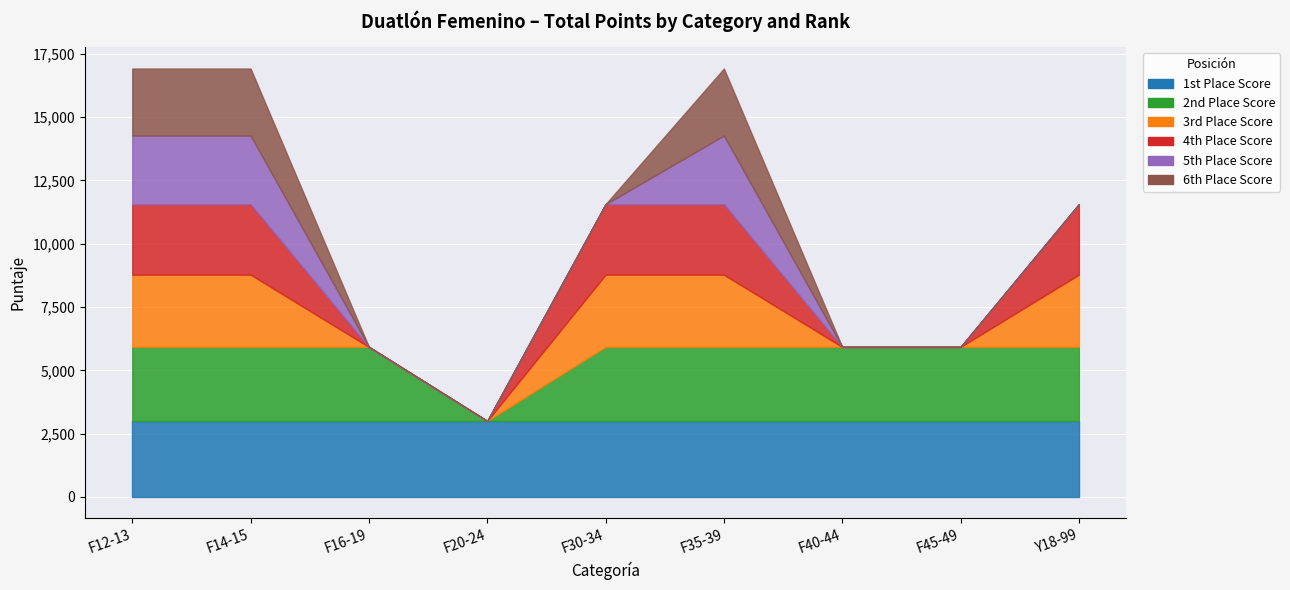

What are all the series names shown in the legend?

1st Place Score, 2nd Place Score, 3rd Place Score, 4th Place Score, 5th Place Score, 6th Place Score